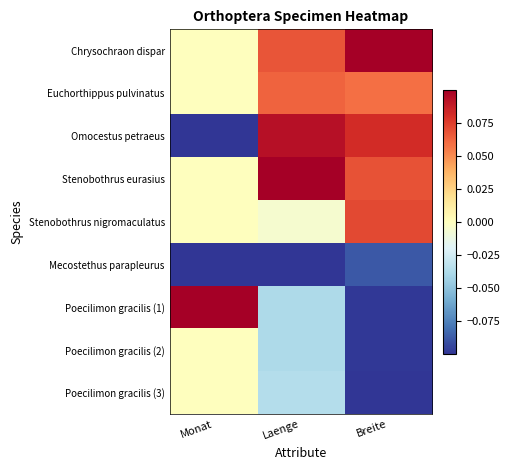

What is the smallest value displayed?

-0.1